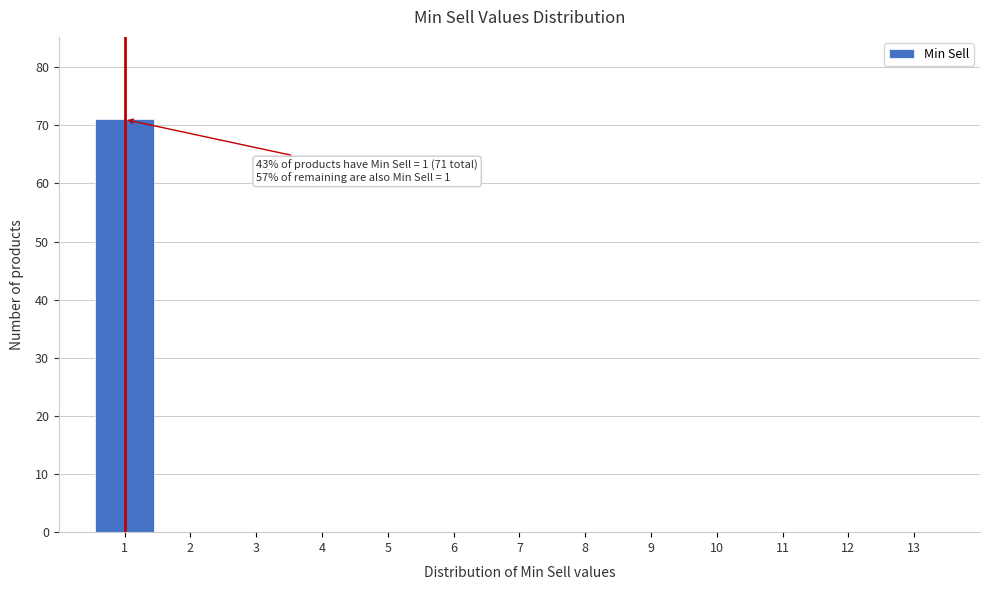

Which range on the x-axis has the tallest bar?

0.5 to 1.5